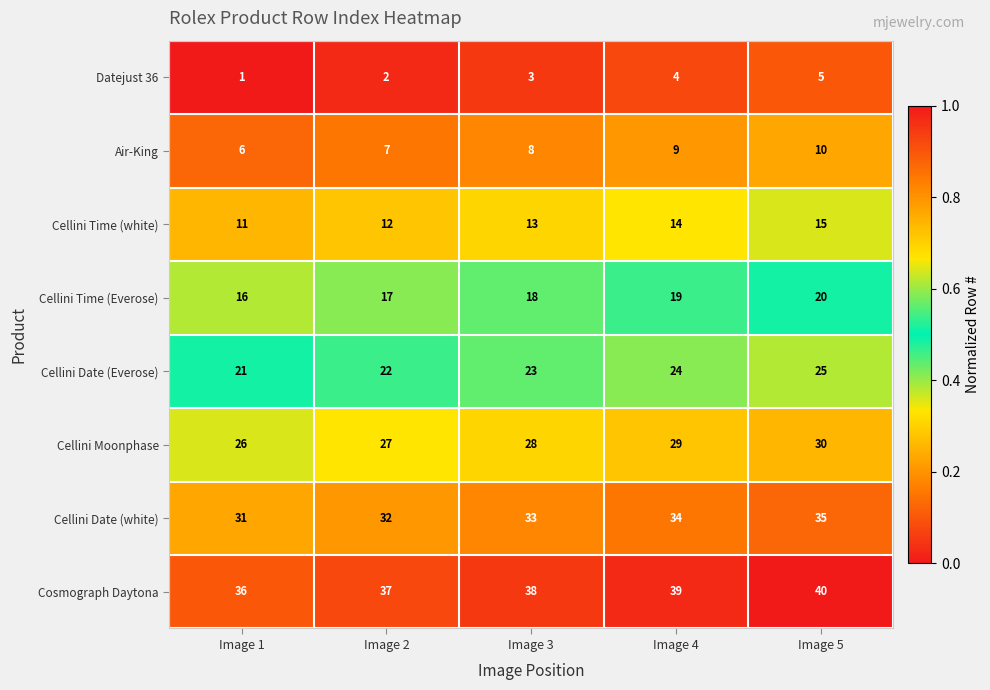

What value does the Cosmograph Daytona series have at Image 3?

38